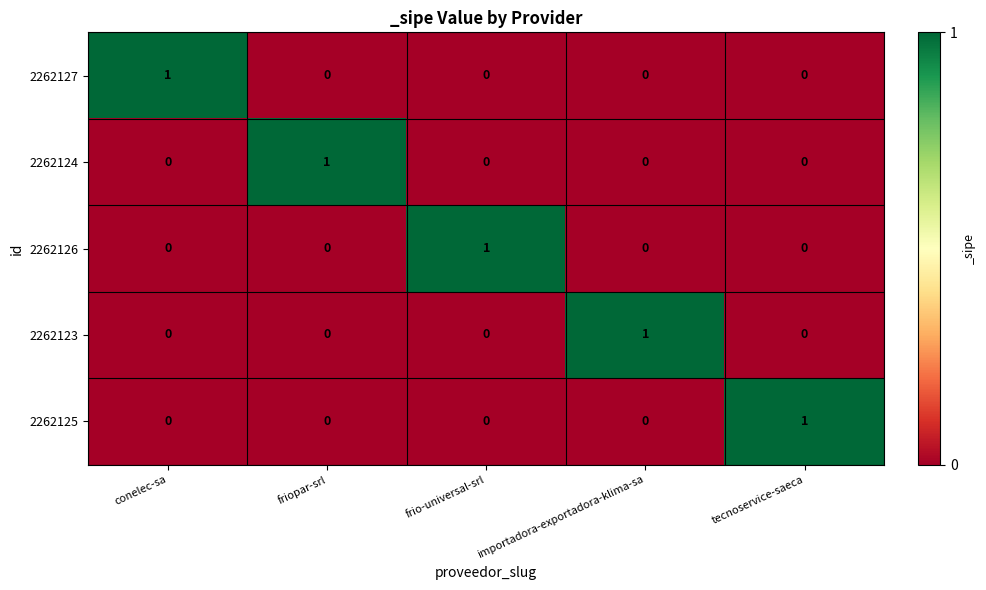

The 2262126 series shows 0 at importadora-exportadora-klima-sa. True or false?

True